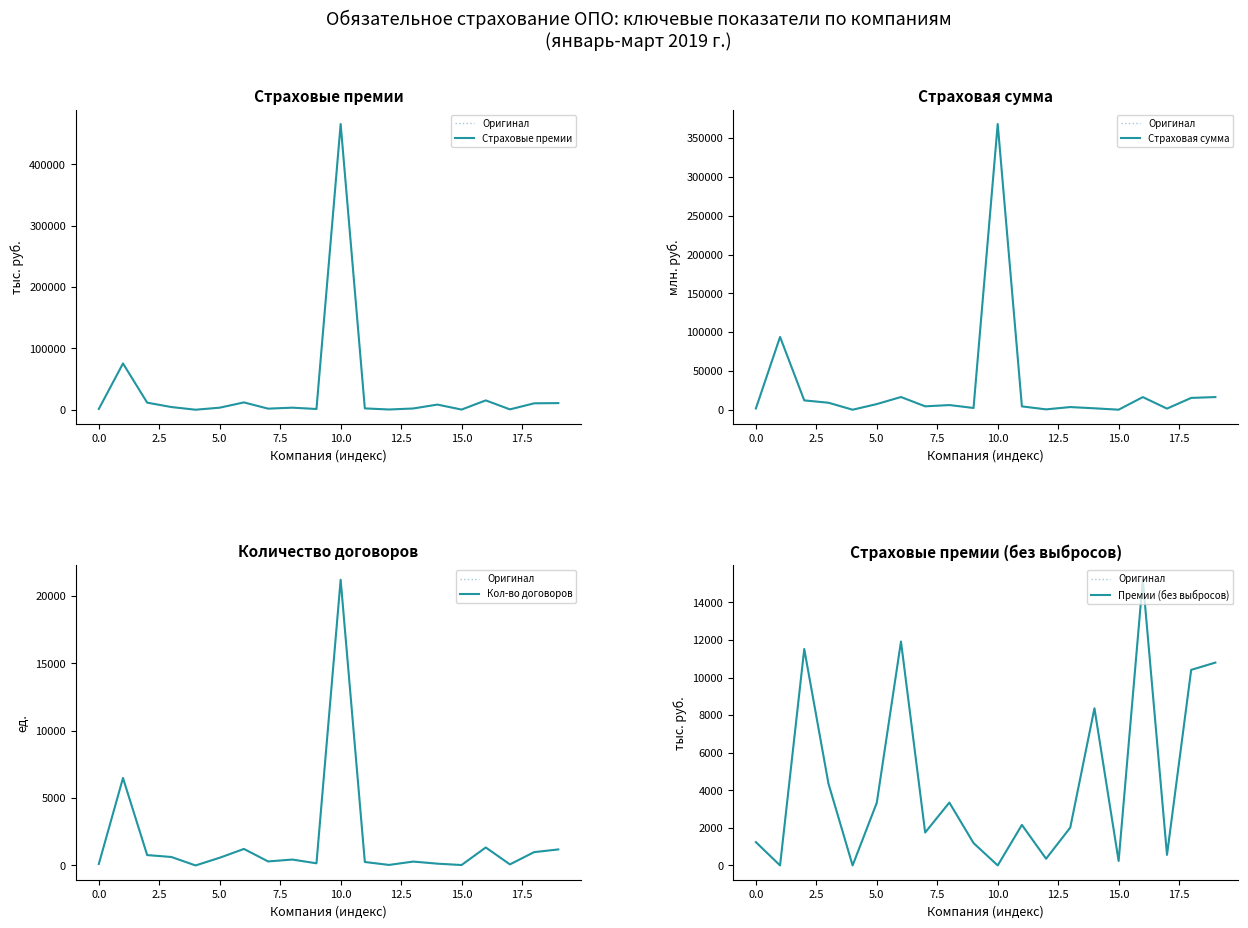

Which category has the highest value across all series?

10